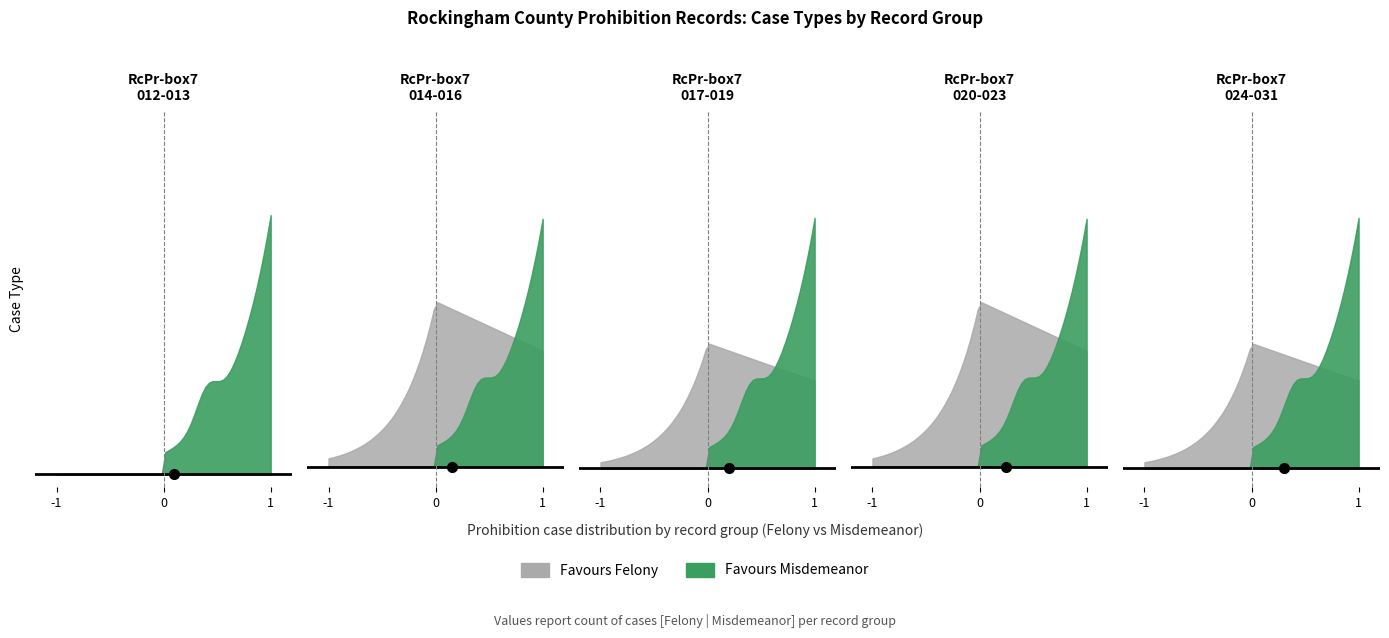

What is the average value of the Misdemeanor series?

1